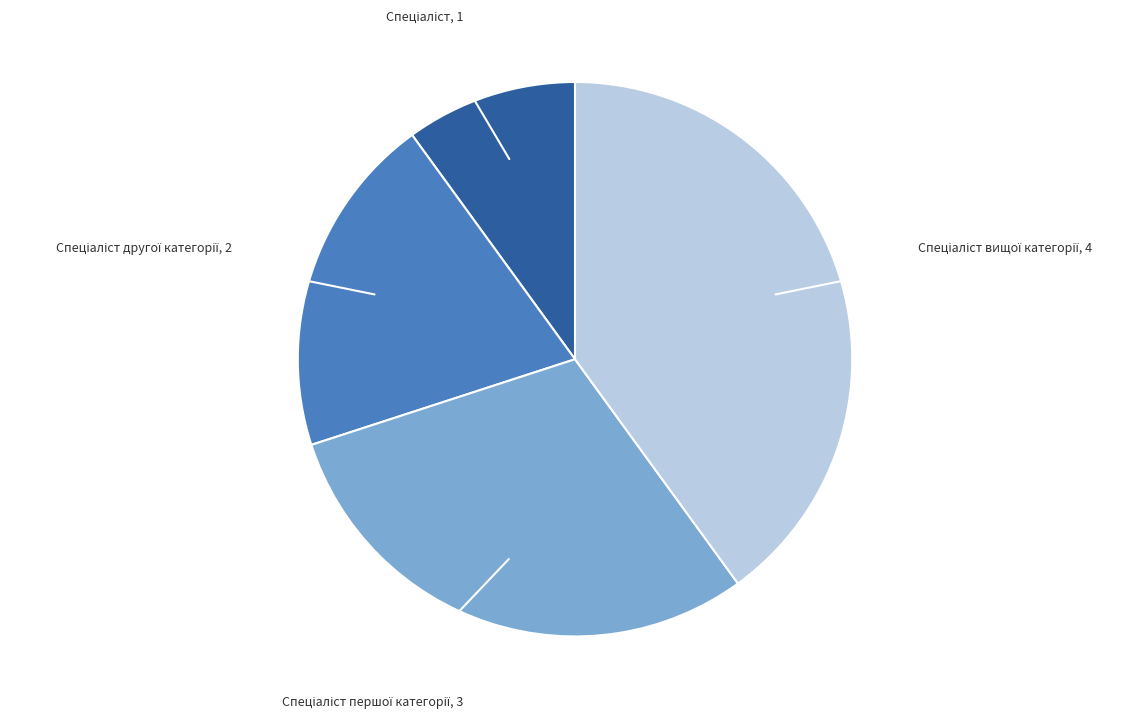

Is there any slice that represents more than half of the pie?

No